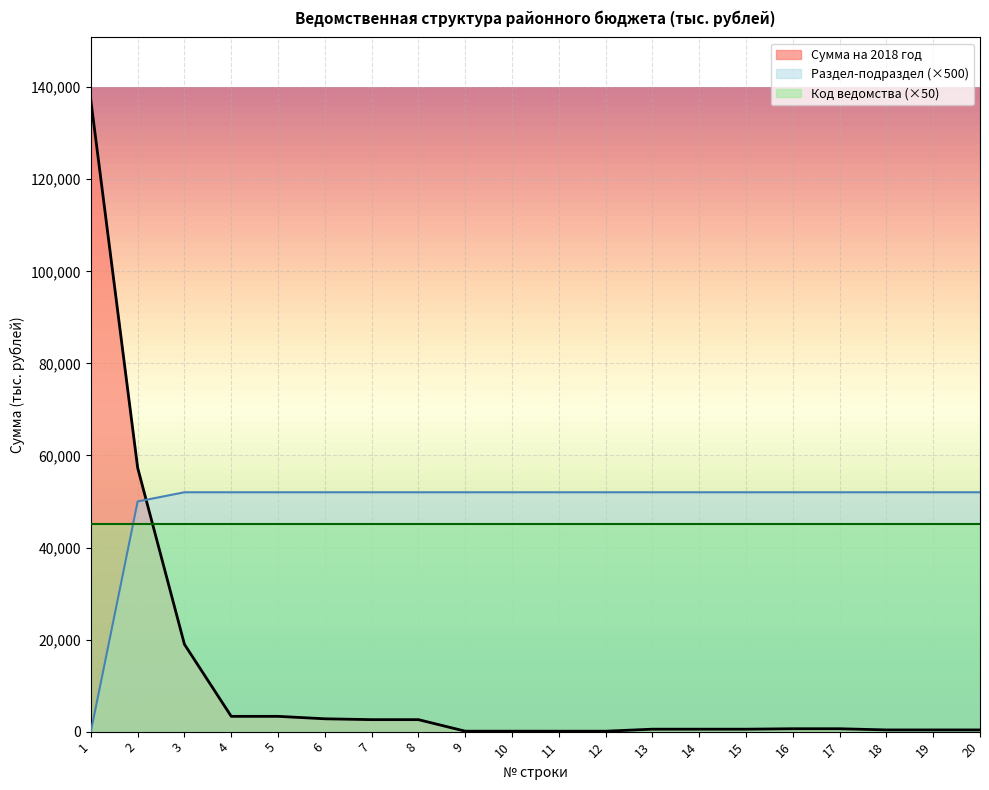

The value of Сумма на 2018 год at 3 is 25404.7. True or false?

False